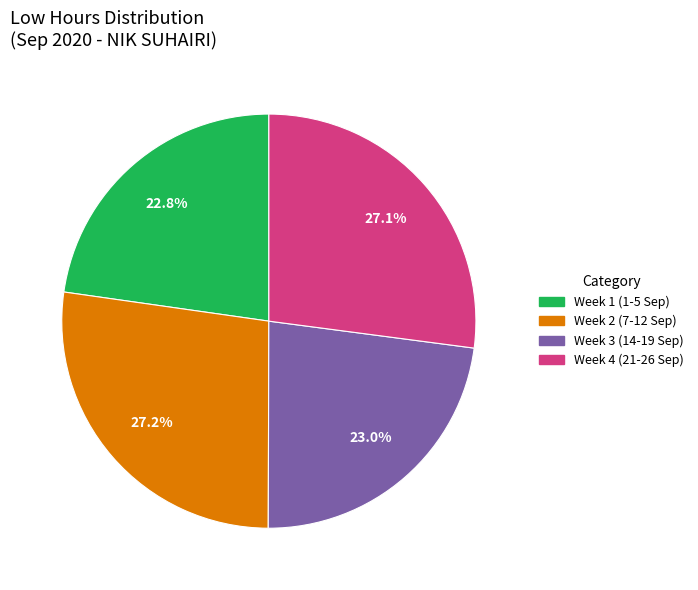

Is there a majority slice in this chart?

No